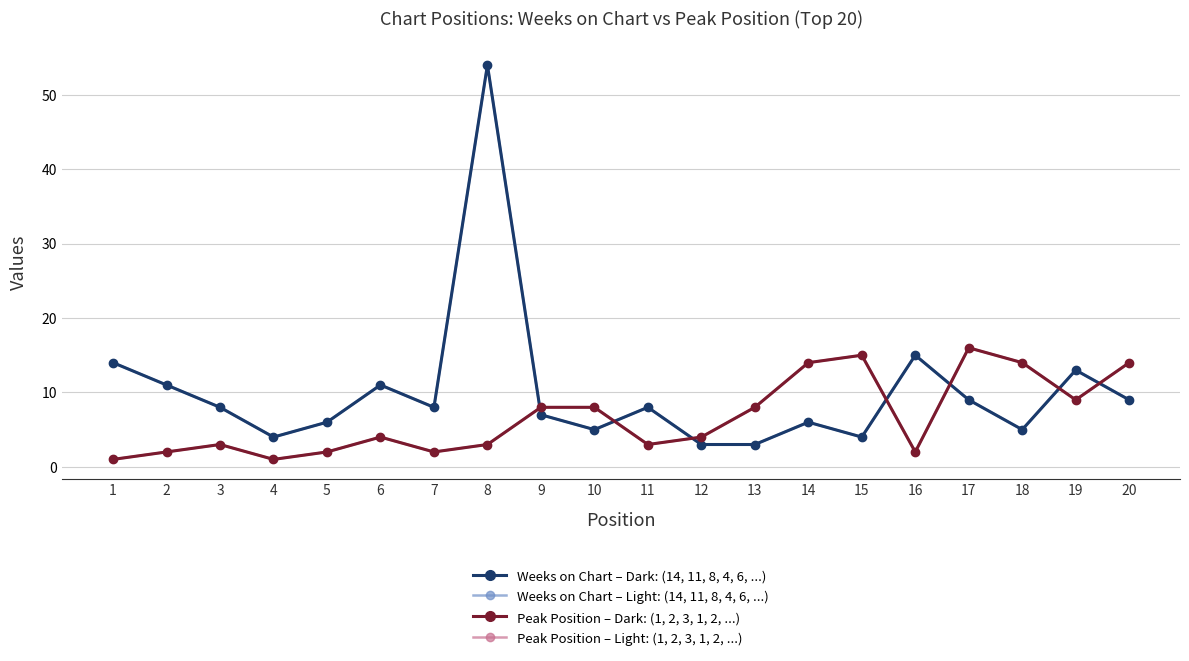

Reading left to right, what are all the values shown in this chart?

Weeks on Chart (Dark): 1=14	2=11	3=8	4=4	5=6	6=11	7=8	8=54	9=7	10=5	11=8	12=3	13=3	14=6	15=4	16=15	17=9	18=5	19=13	20=9
Weeks on Chart (Light): 1=14	2=11	3=8	4=4	5=6	6=11	7=8	8=54	9=7	10=5	11=8	12=3	13=3	14=6	15=4	16=15	17=9	18=5	19=13	20=9
Peak Position (Dark): 1=1	2=2	3=3	4=1	5=2	6=4	7=2	8=3	9=8	10=8	11=3	12=4	13=8	14=14	15=15	16=2	17=16	18=14	19=9	20=14
Peak Position (Light): 1=1	2=2	3=3	4=1	5=2	6=4	7=2	8=3	9=8	10=8	11=3	12=4	13=8	14=14	15=15	16=2	17=16	18=14	19=9	20=14